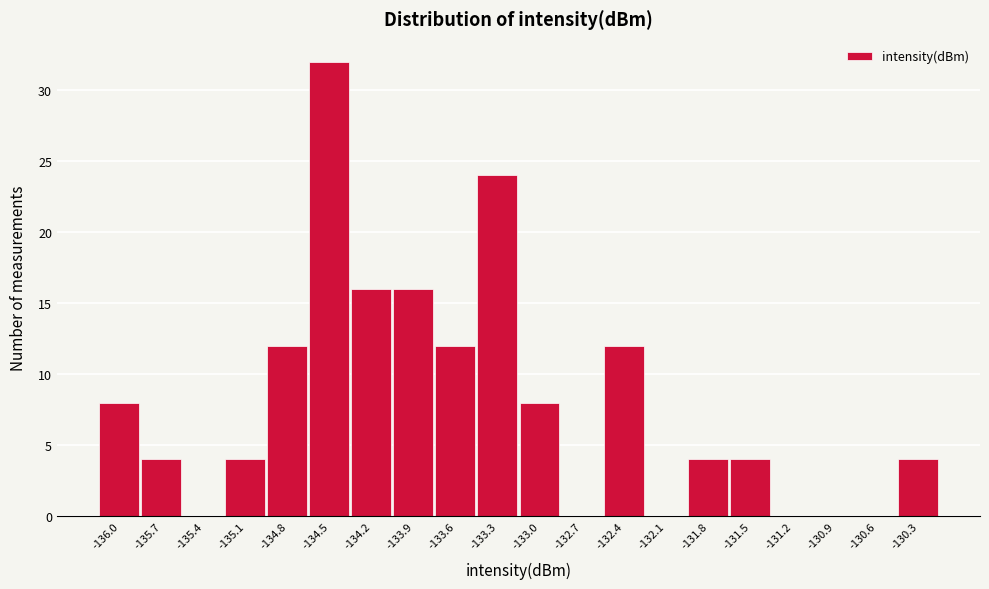

Reading left to right, transcribe all the data shown in this chart.

-136.0=8	-135.7=4	-135.4=0	-135.1=4	-134.8=12	-134.5=32	-134.2=16	-133.9=16	-133.6=12	-133.3=24	-133.0=8	-132.7=0	-132.4=12	-132.1=0	-131.8=4	-131.5=4	-131.2=0	-130.9=0	-130.6=0	-130.3=4